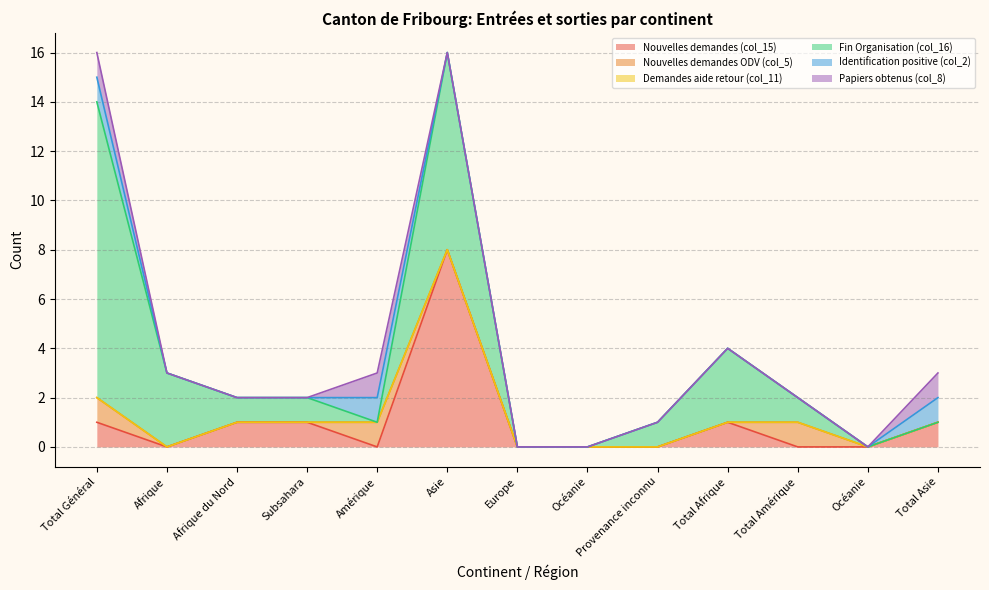

Which series has the largest total across all categories?

Fin Organisation (col_16)